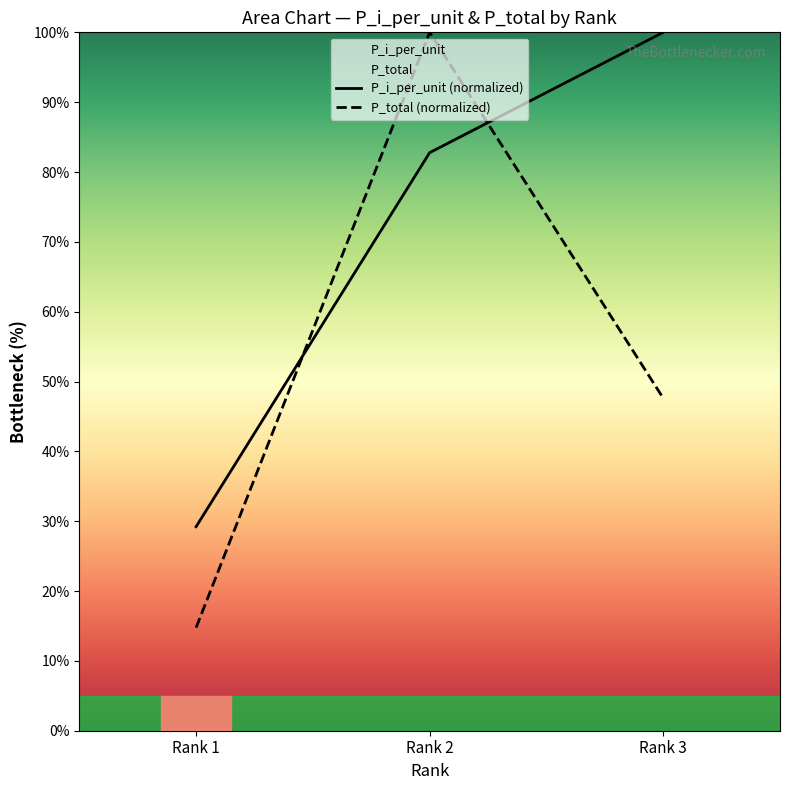

How many lines are shown in the chart?

2